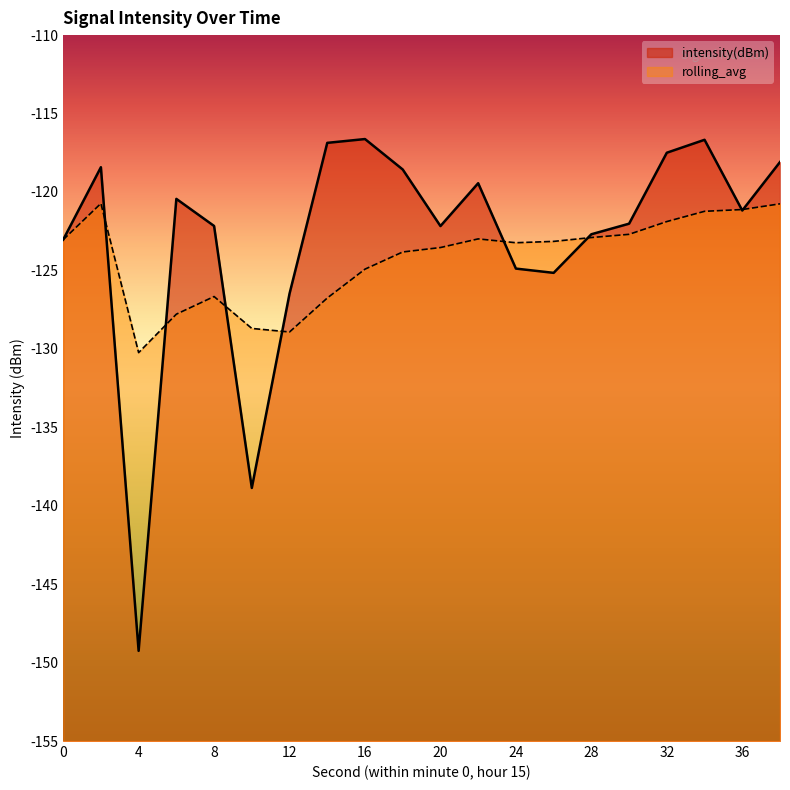

Which series has the largest total across all categories?

intensity(dBm)